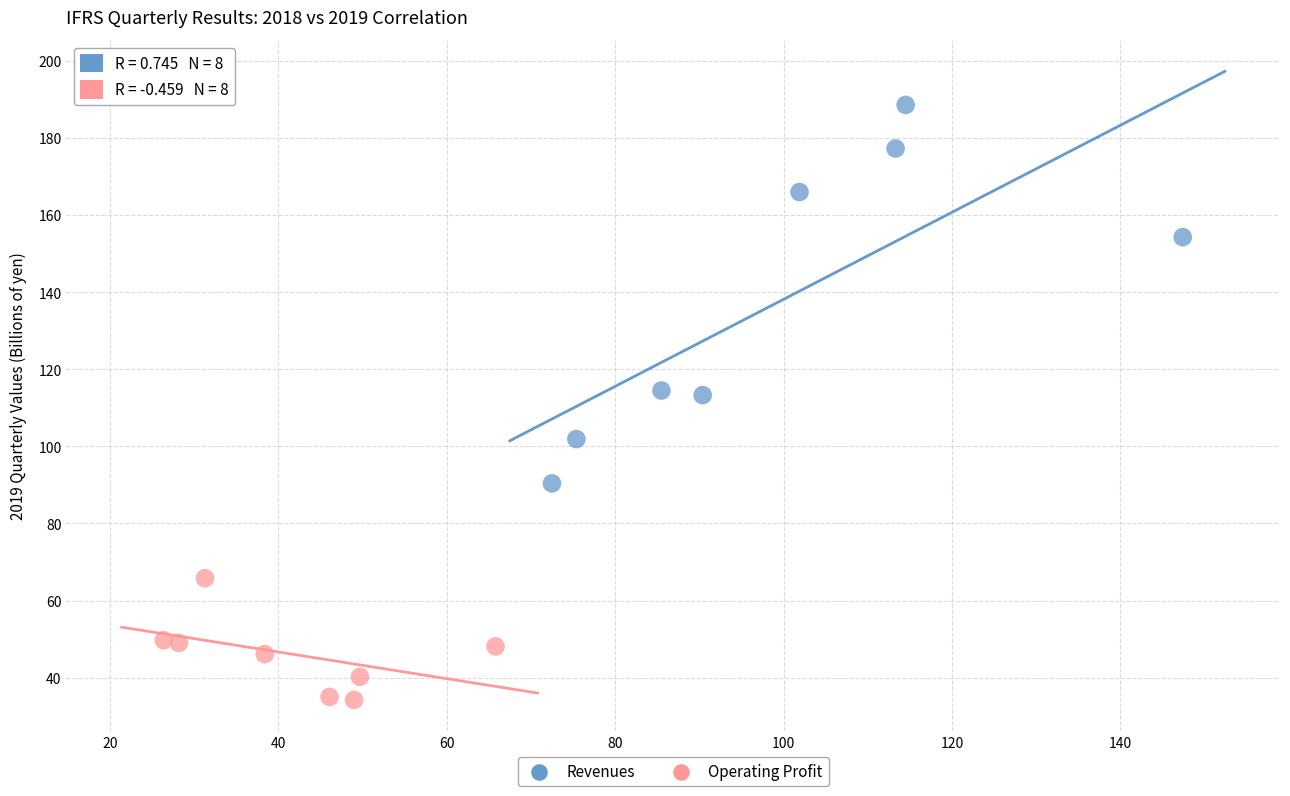

Which series has the widest spread of Y values?

Revenues